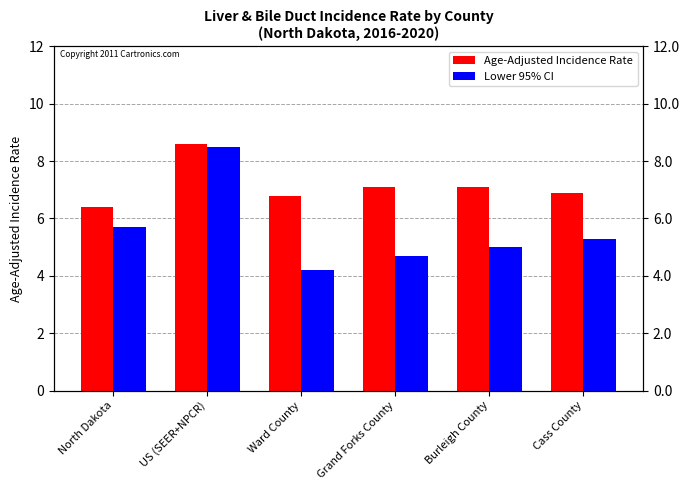

What is the maximum value shown in the chart?

8.6